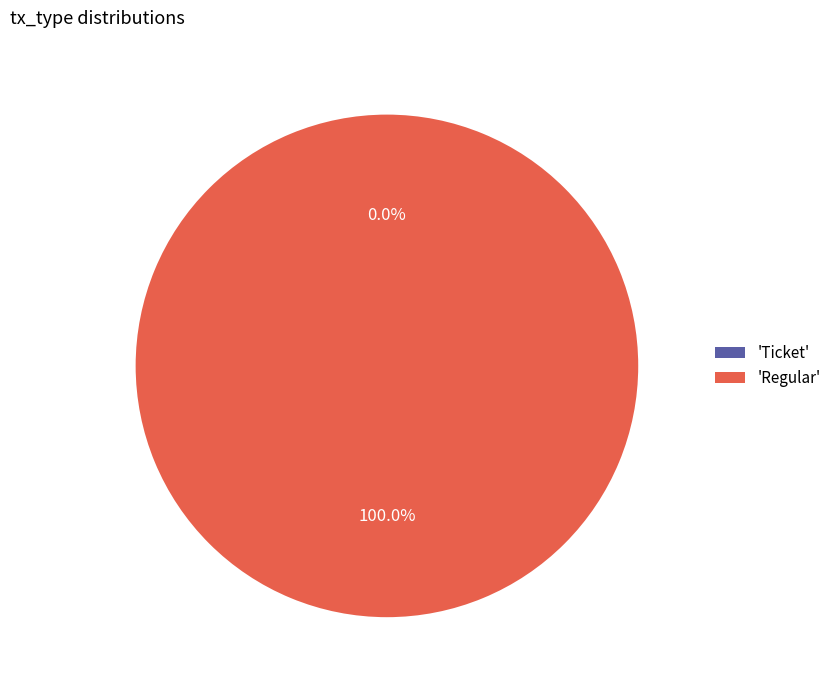

How many segments does this pie chart have?

2